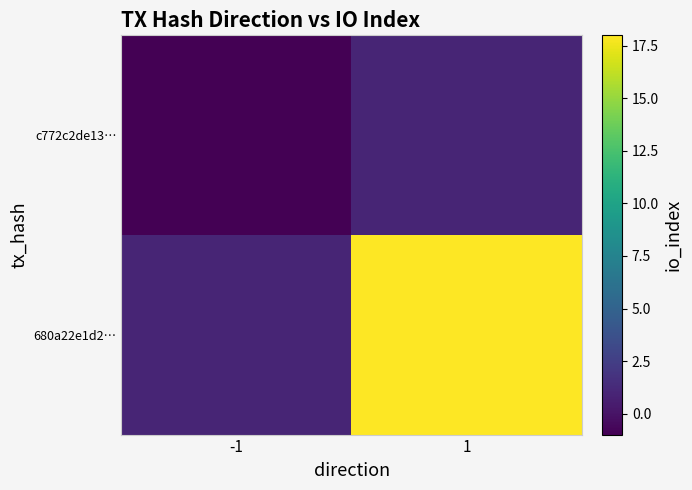

Rank the series by their maximum value, from lowest to highest.

c772c2de13…, 680a22e1d2…